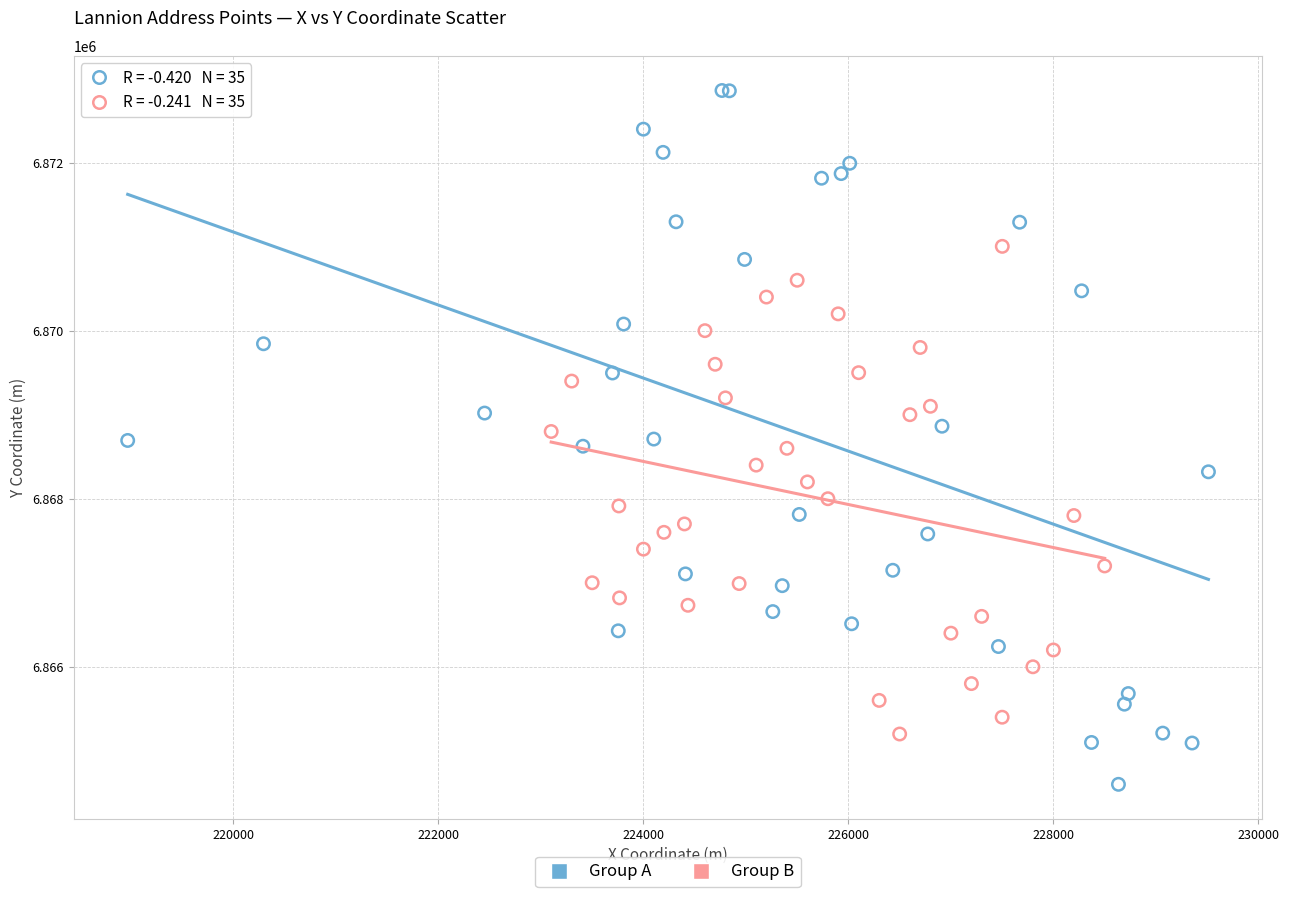

Which series reaches the maximum Y coordinate?

Group A